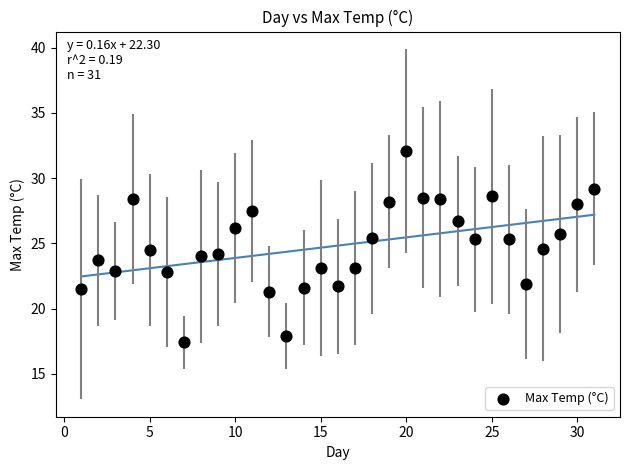

What is the range of X values (max minus min)?

30.0